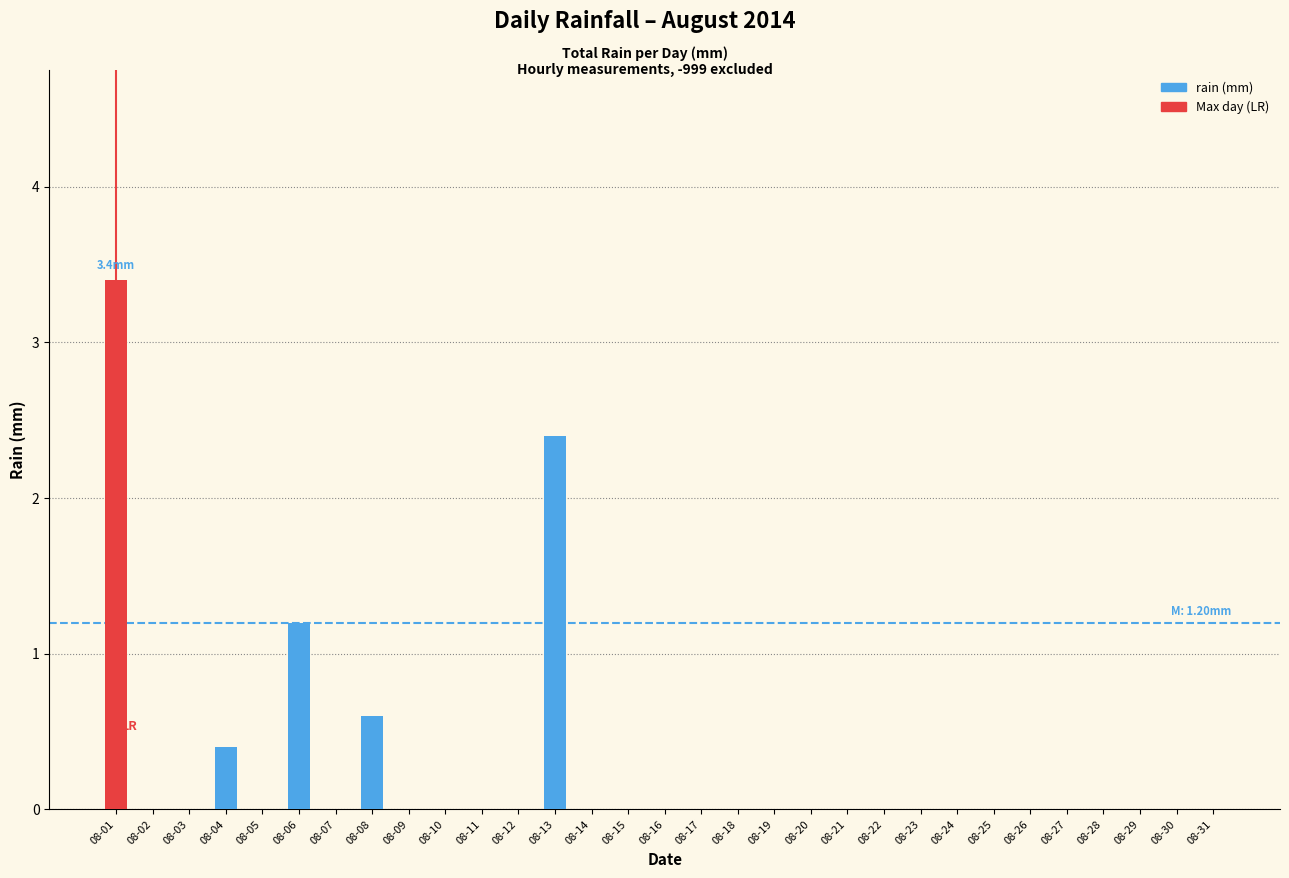

The chart shows a value of 2.3 at 08-09. True or false?

False